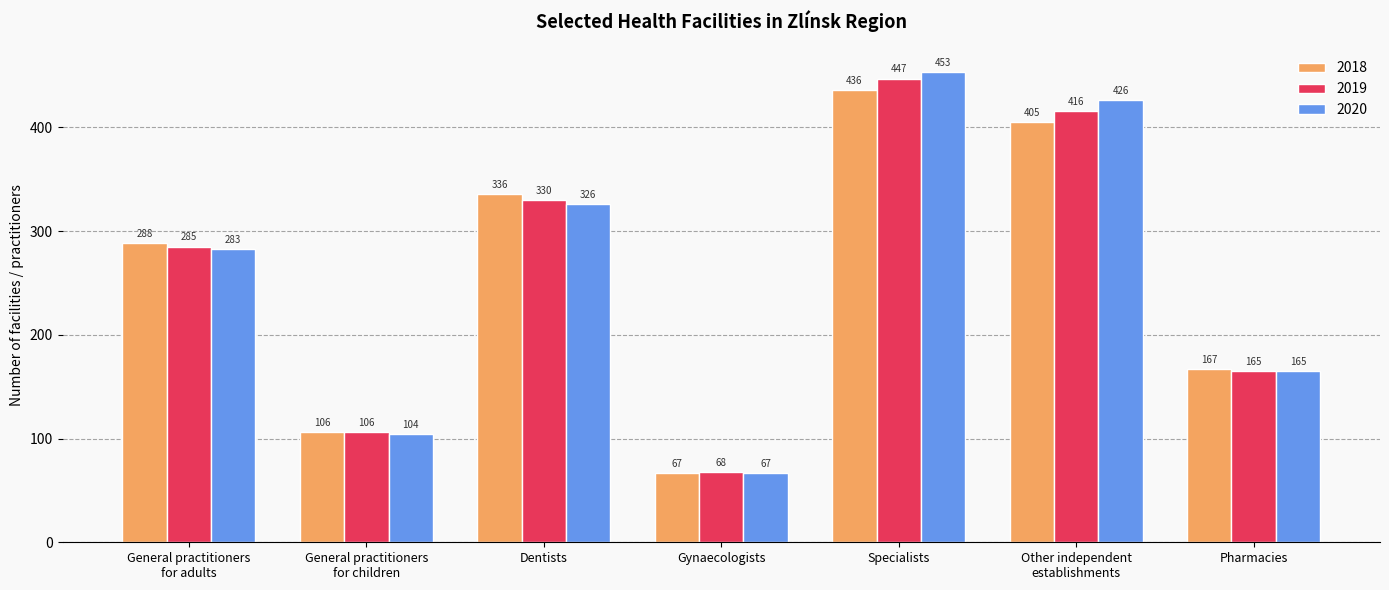

Rank the series by their maximum value, from highest to lowest.

2020, 2019, 2018